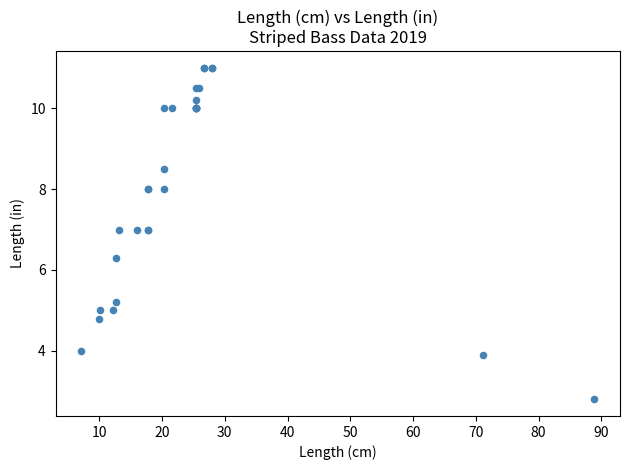

What Y value in the scatter plot is closest to 6?

6.3